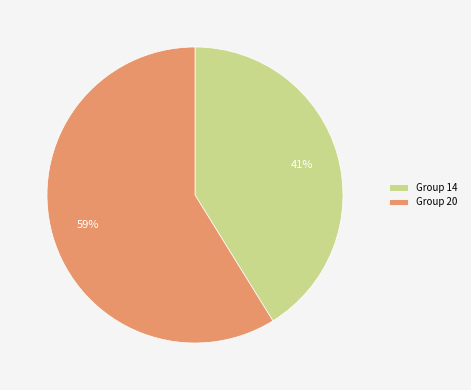

What is the ratio of the value at Group 20 to the value at Group 14?

1.4